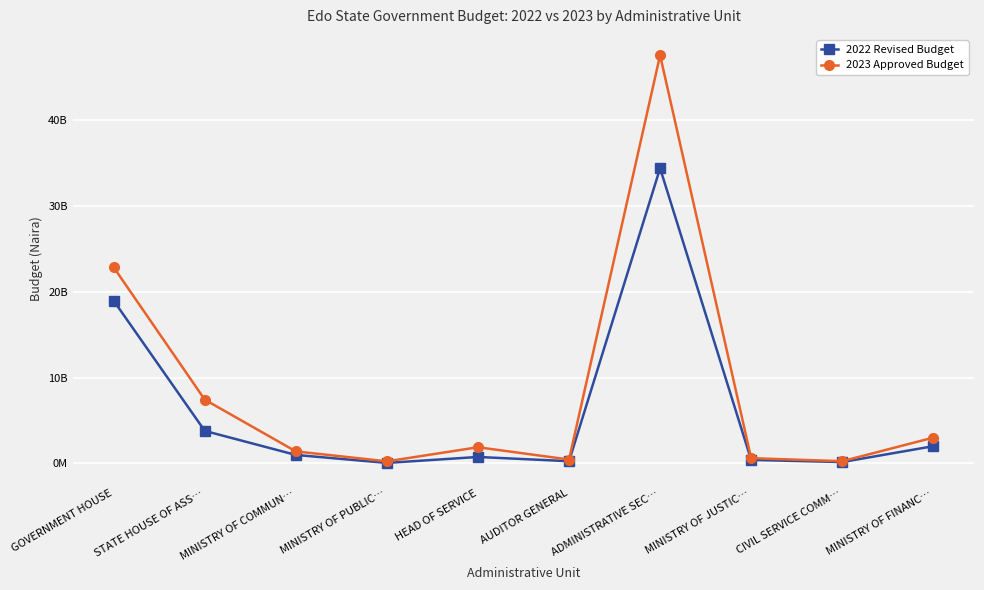

Does the chart have visible grid lines?

Yes